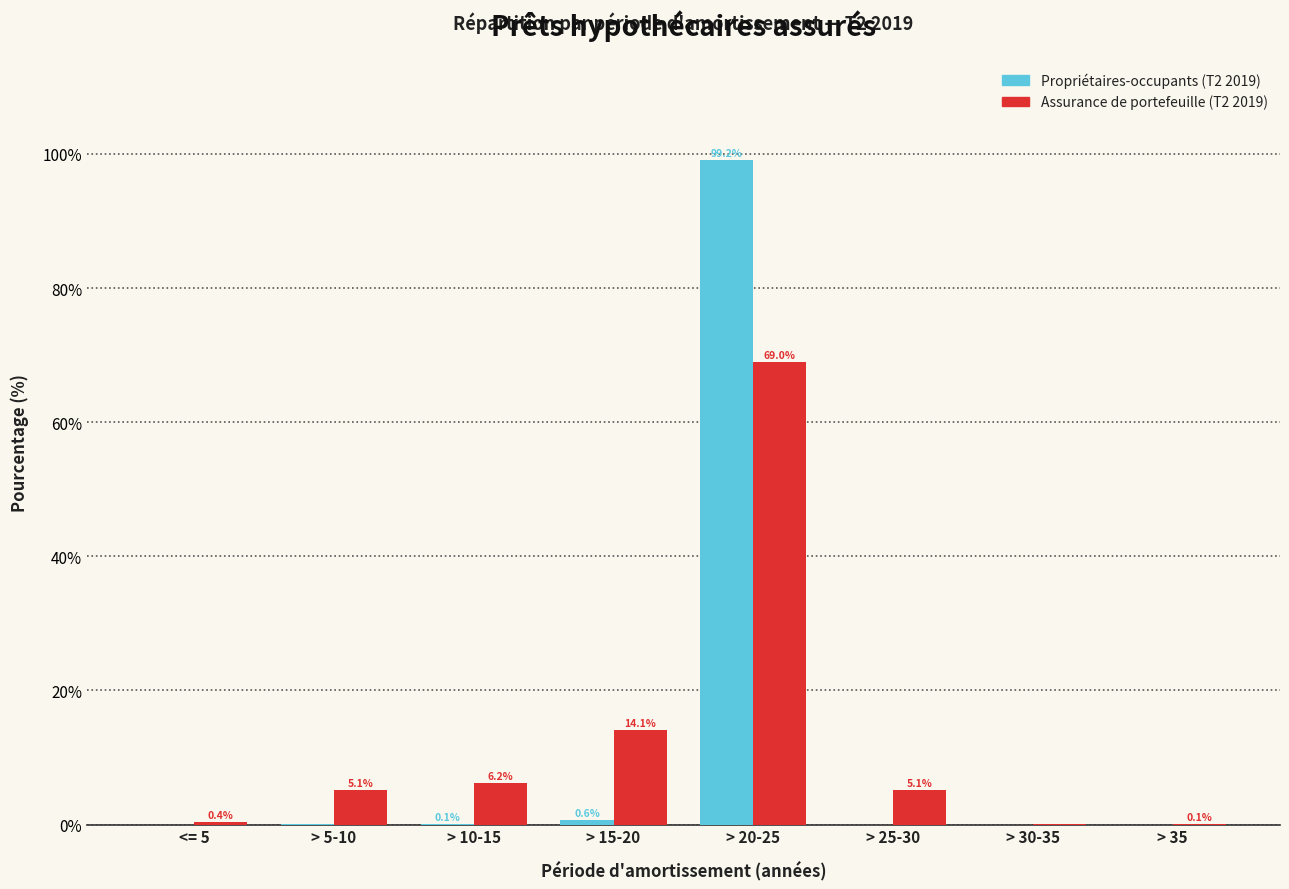

At which label is Propriétaires-occupants (T2 2019) closest to 49?

> 15-20